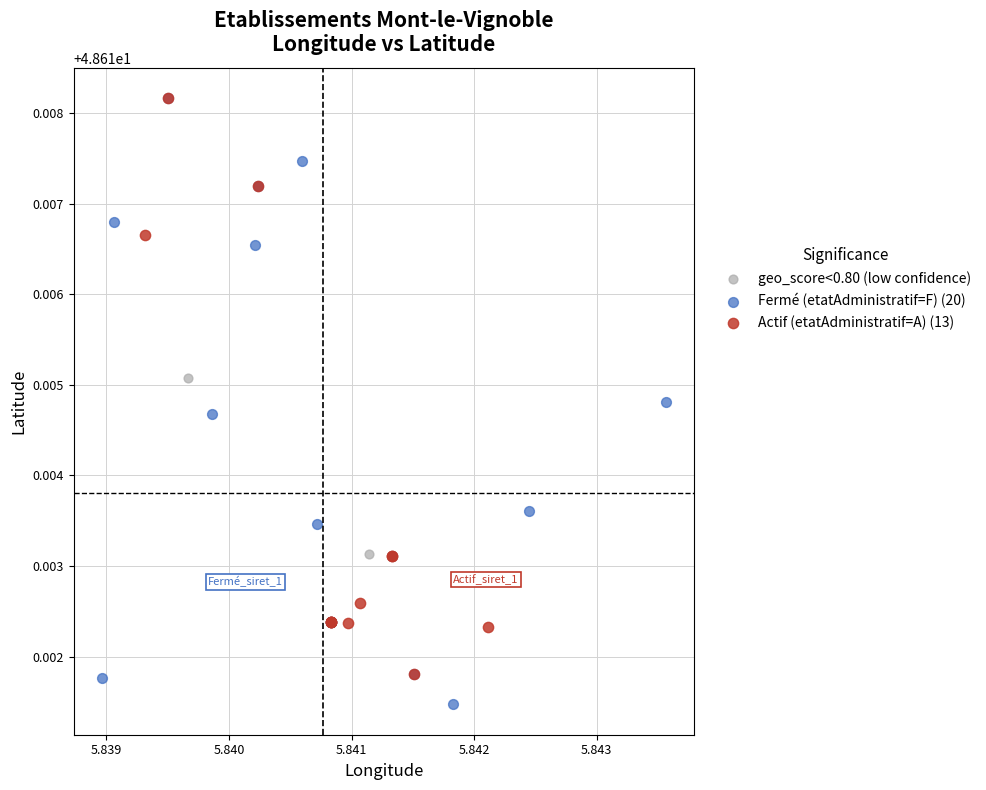

Which series reaches the minimum Y coordinate?

Fermé (etatAdministratif=F) (20)